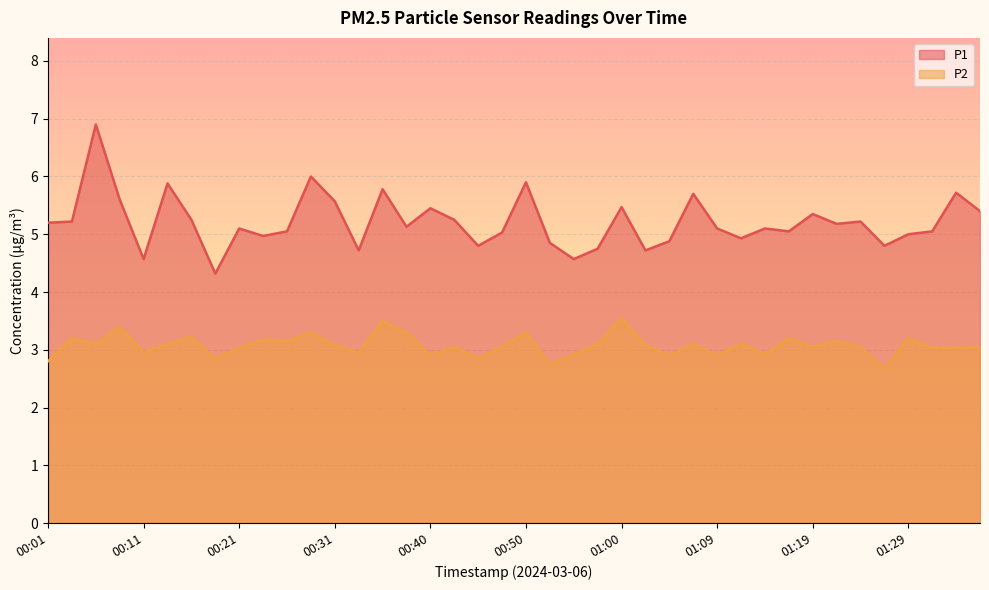

Where does the P2 series first go above 3?

00:04